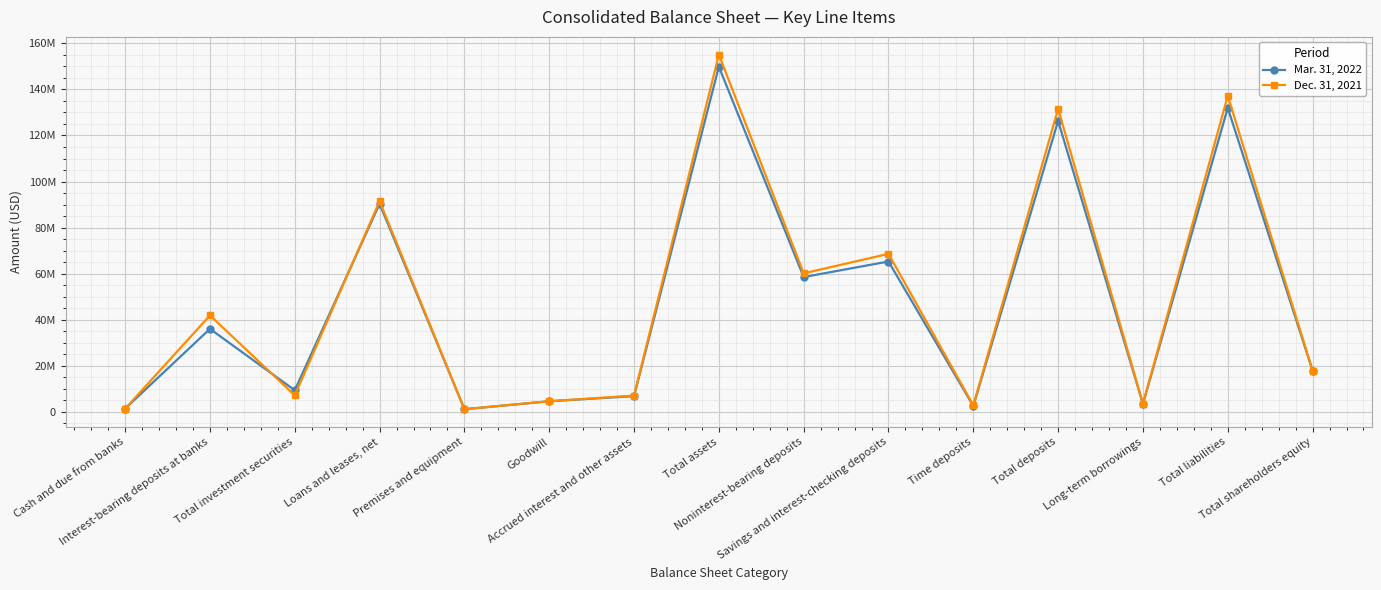

The value of Mar. 31, 2022 at Total shareholders equity is 4470421. True or false?

False